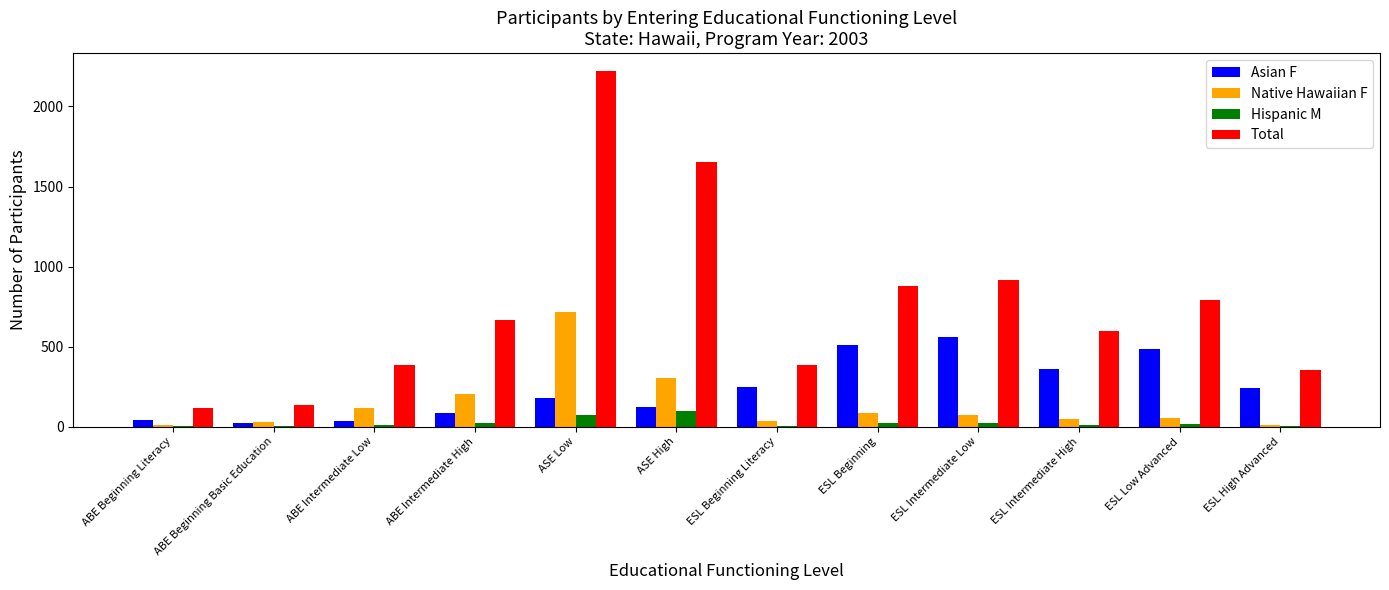

Which series has the largest total across all categories?

Total